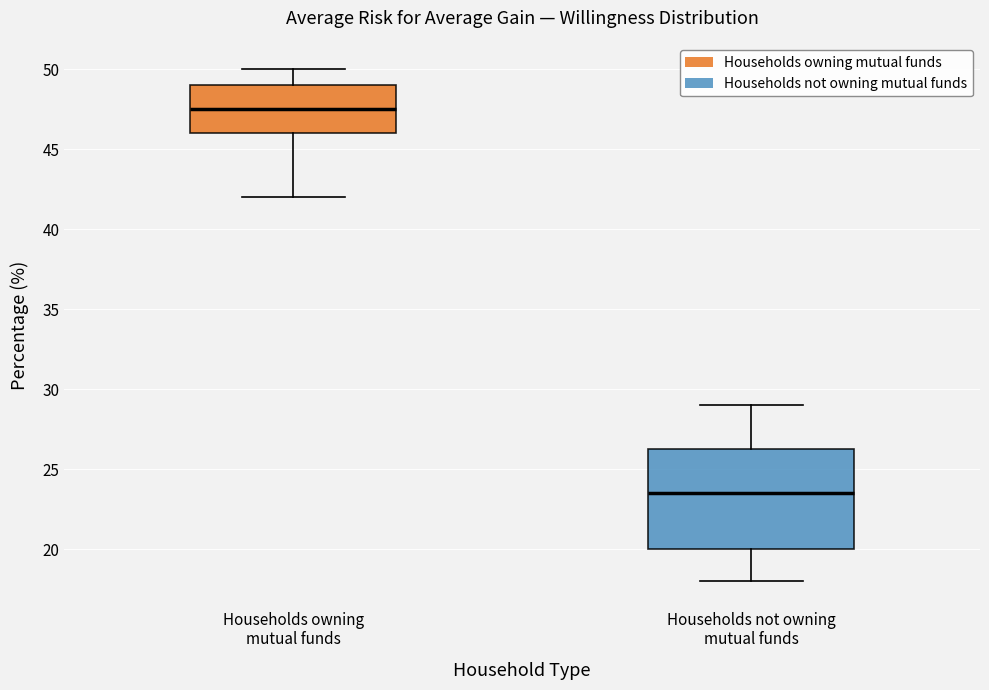

Where is the upper edge of the box for Households owning mutual funds on the y-axis? The values are not printed on the chart, so give them approximately, as read against the axis.

49.0